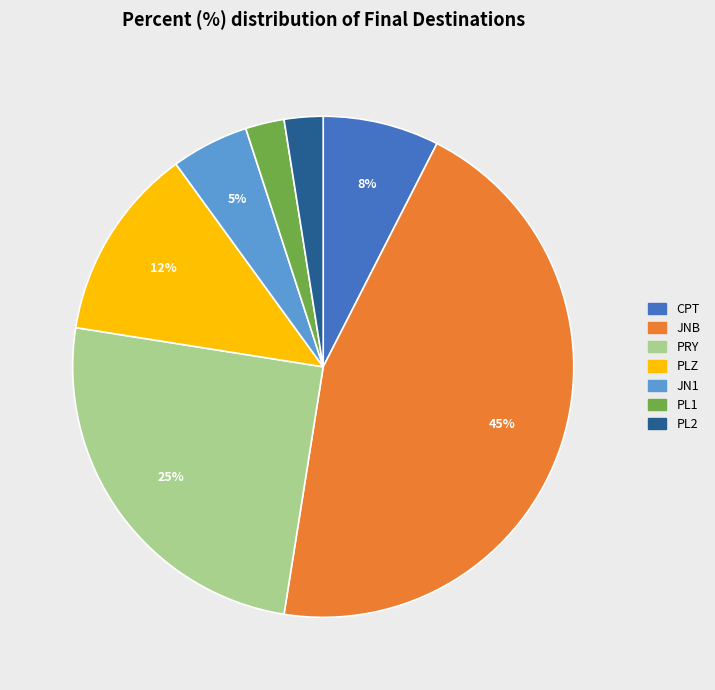

To the nearest percent, what is the average slice percentage?

14%